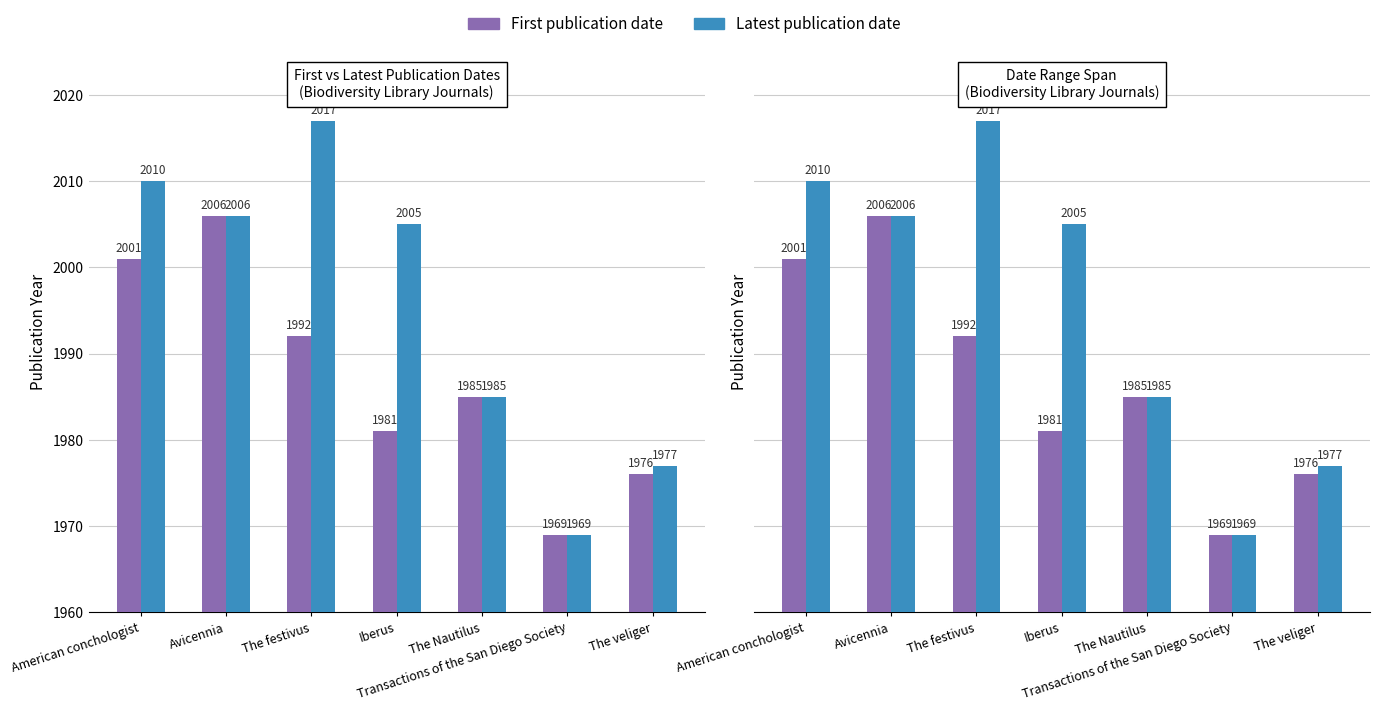

List the labels in order of Latest publication date value, largest first.

The festivus, American conchologist, Avicennia, Iberus, The Nautilus, The veliger, Transactions of the San Diego Society